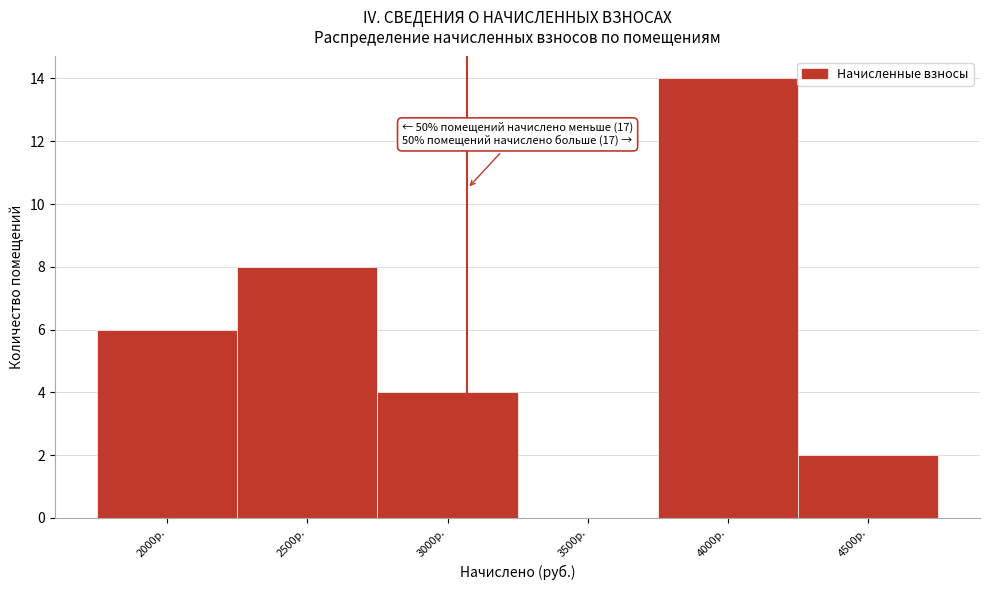

Reading left to right, list all the values displayed in this chart.

2000р.=6	2500р.=8	3000р.=4	3500р.=0	4000р.=14	4500р.=2